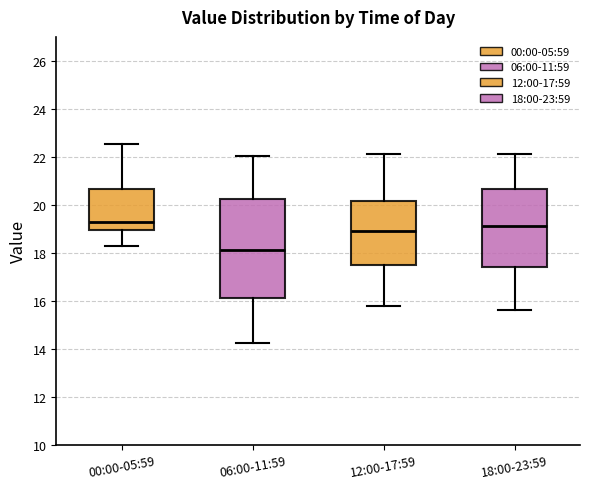

Where does the lower whisker of the box for 06:00-11:59 end on the y-axis? The values are not printed on the chart, so give them approximately, as read against the axis.

14.2